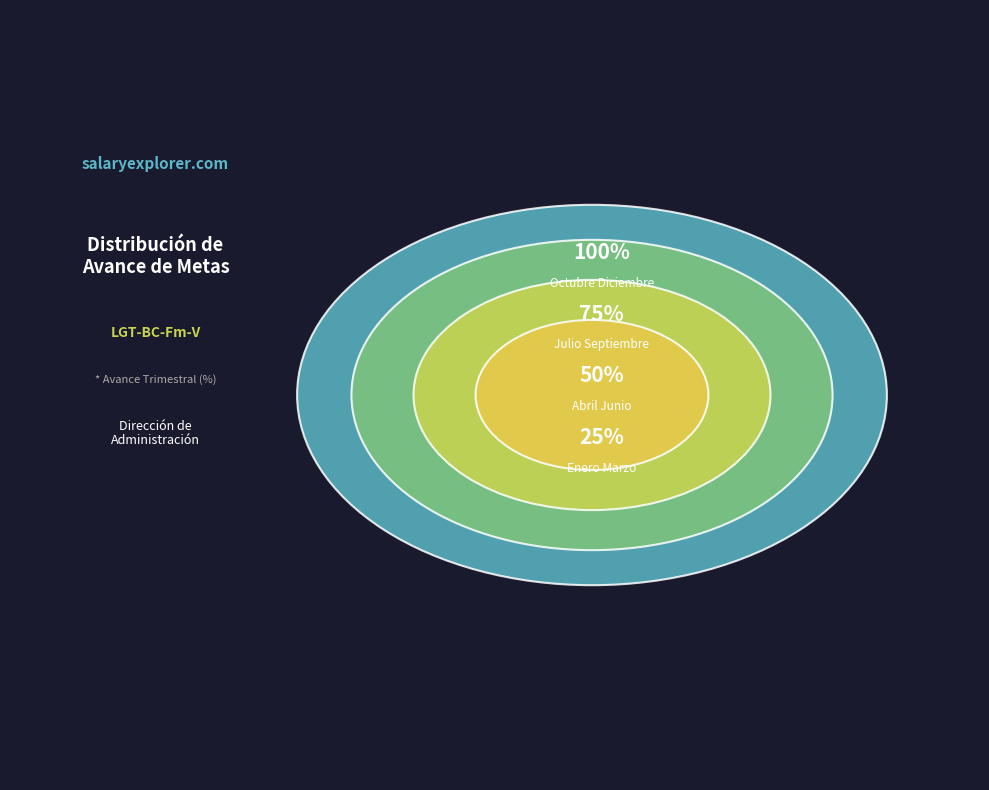

Is Enero Marzo the majority of the pie?

No